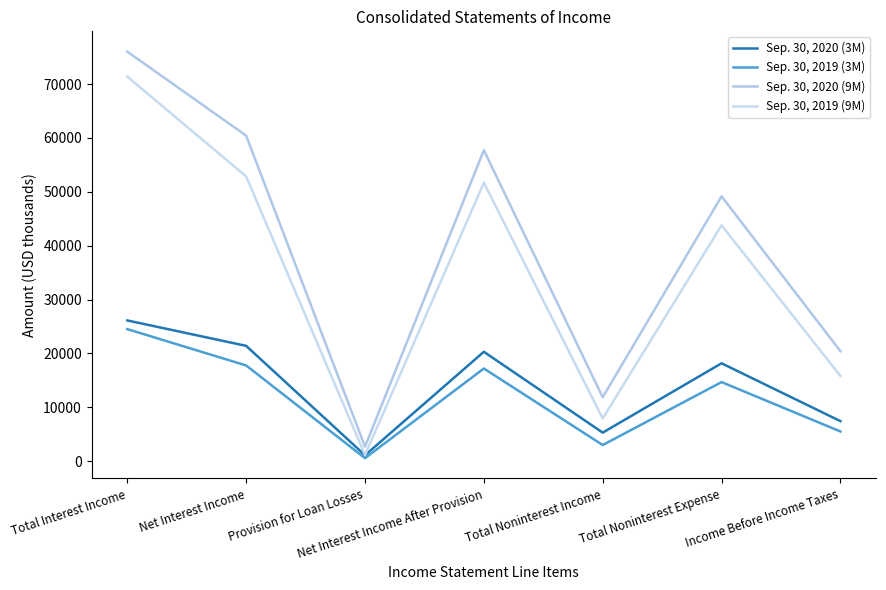

The Sep. 30, 2019 (3M) series shows 24513 at Total Interest Income. True or false?

True